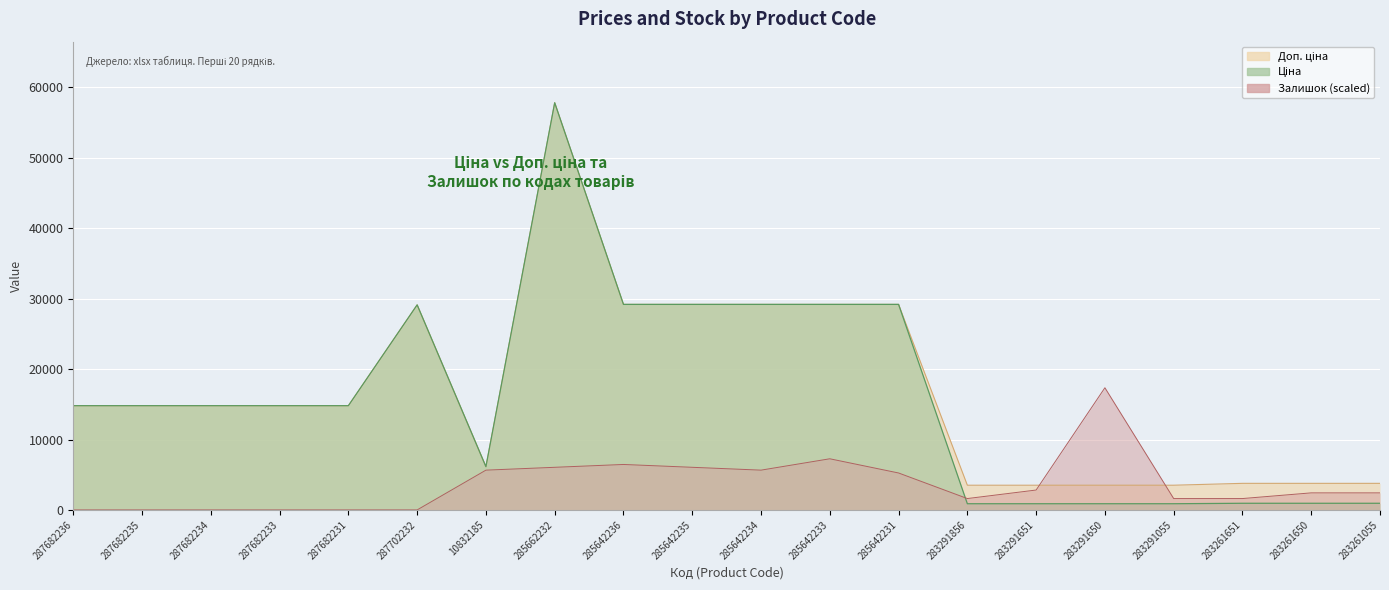

True or false: Залишок and Доп. ціна intersect in this chart.

True